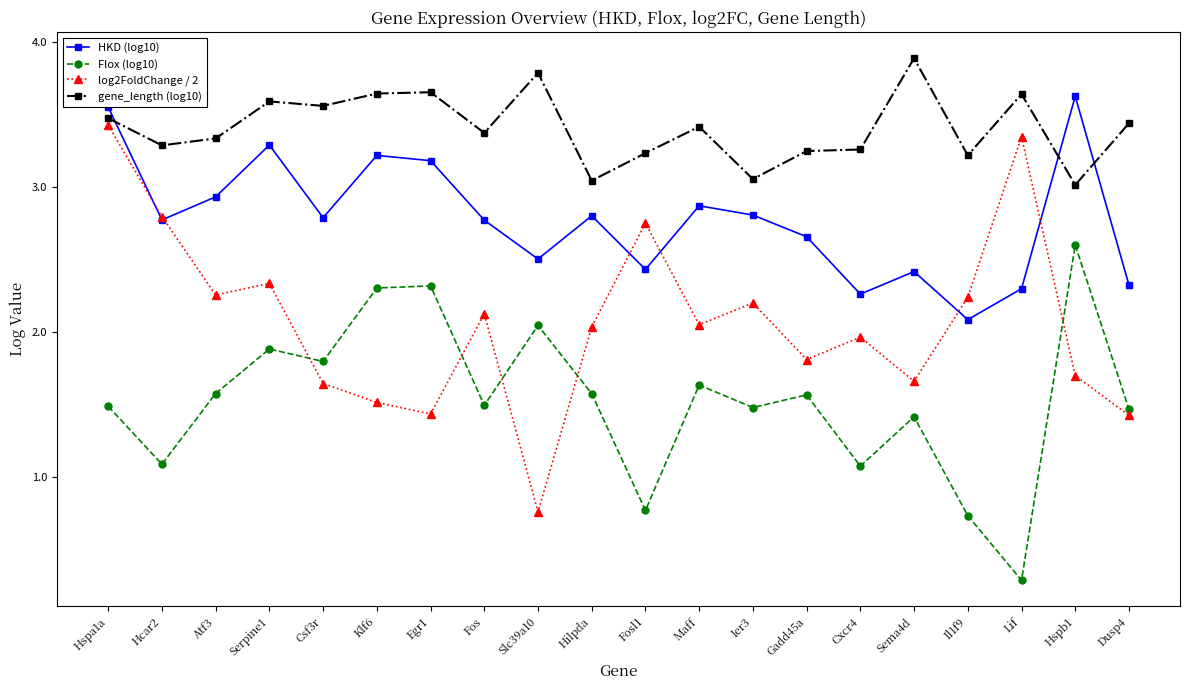

Which category has the lowest value in the Flox (log10) series?

Lif